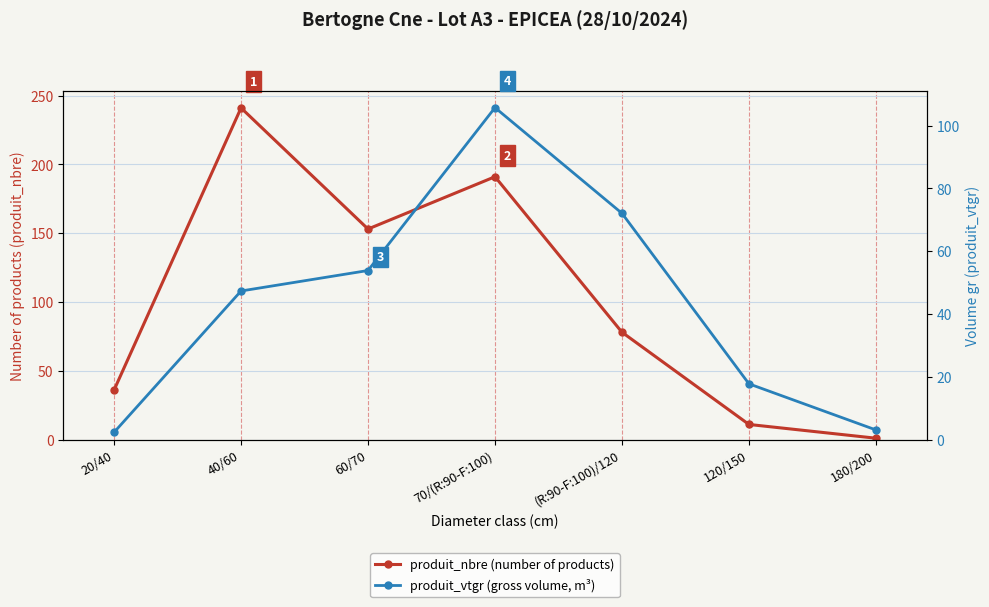

Is the value of produit_vtgr (gross volume, m³) at 120/150 greater than the value of produit_nbre (number of products) at 180/200?

Yes